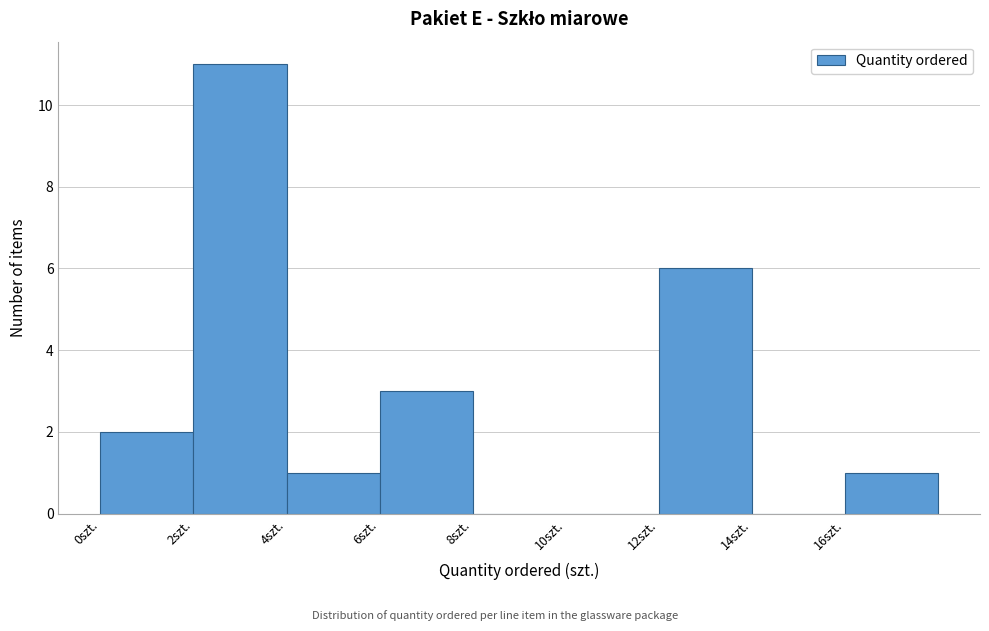

Over which range of the x-axis is the bar tallest?

2 to 4